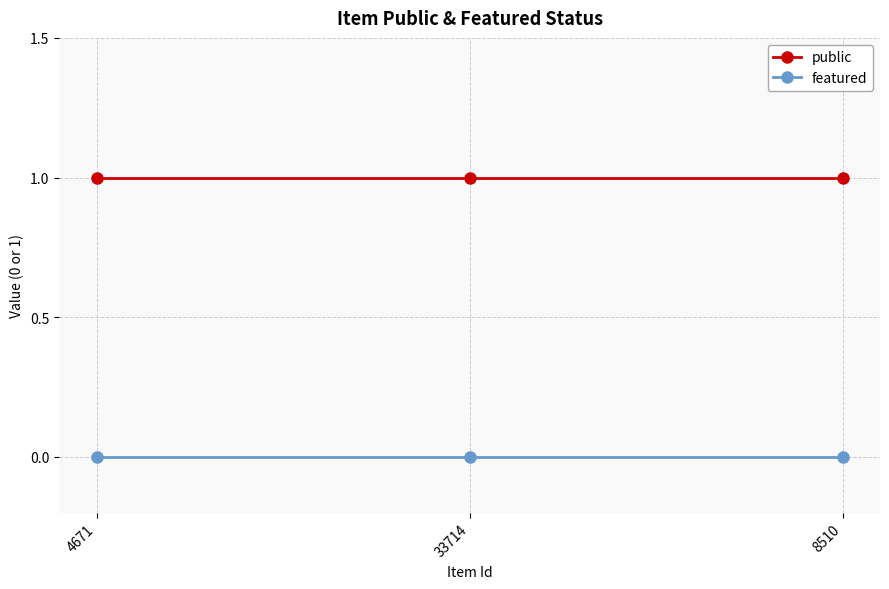

Rank the series at 33714 from lowest to highest value.

featured, public